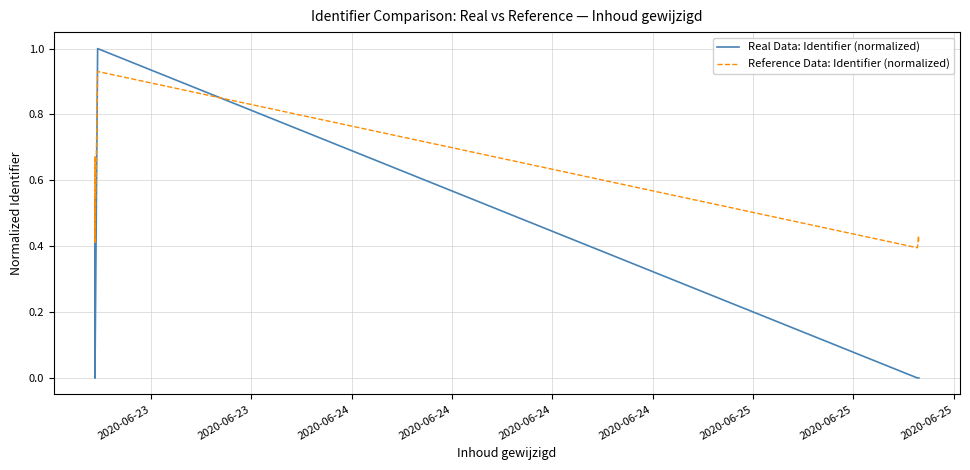

Is the value of Real Data: Identifier (normalized) at 2020-06-24 greater than the value of Reference Data: Identifier (normalized) at 2020-06-25?

No